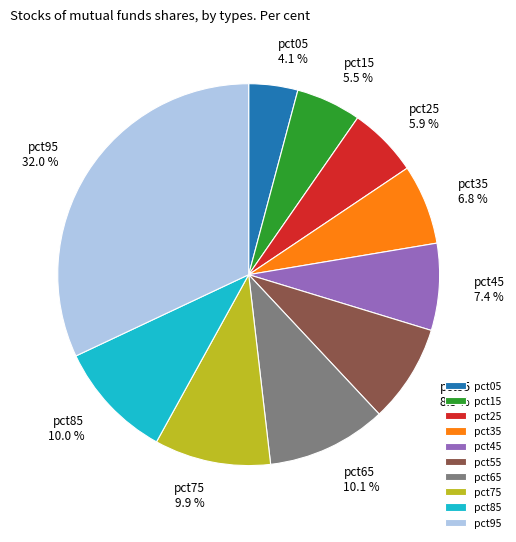

How many slices are in this pie chart?

10